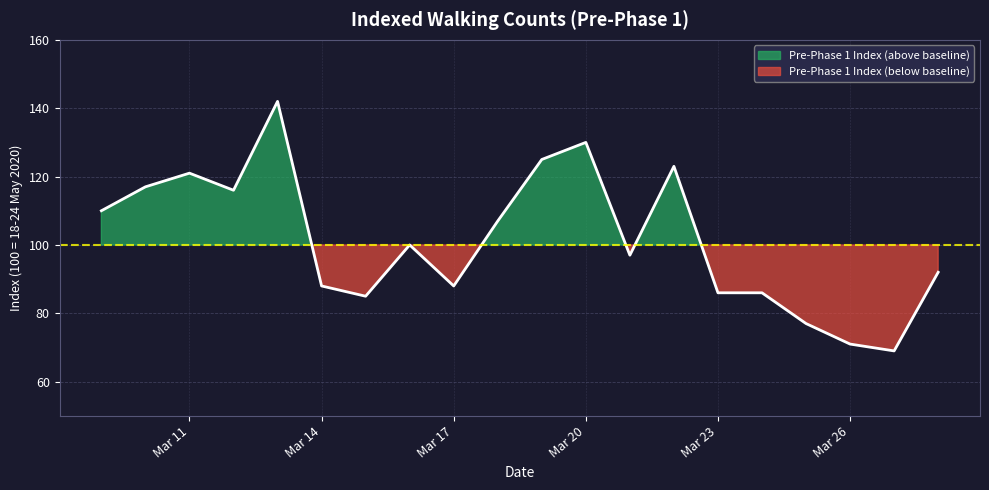

Read the value at 2020-03-15, to the nearest 10.

80